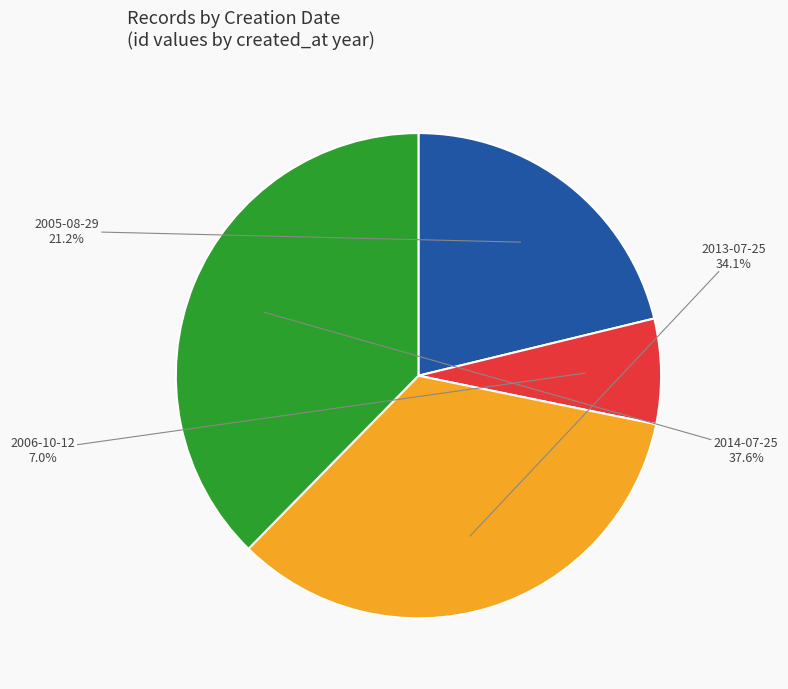

Is there any slice that represents more than half of the pie?

No